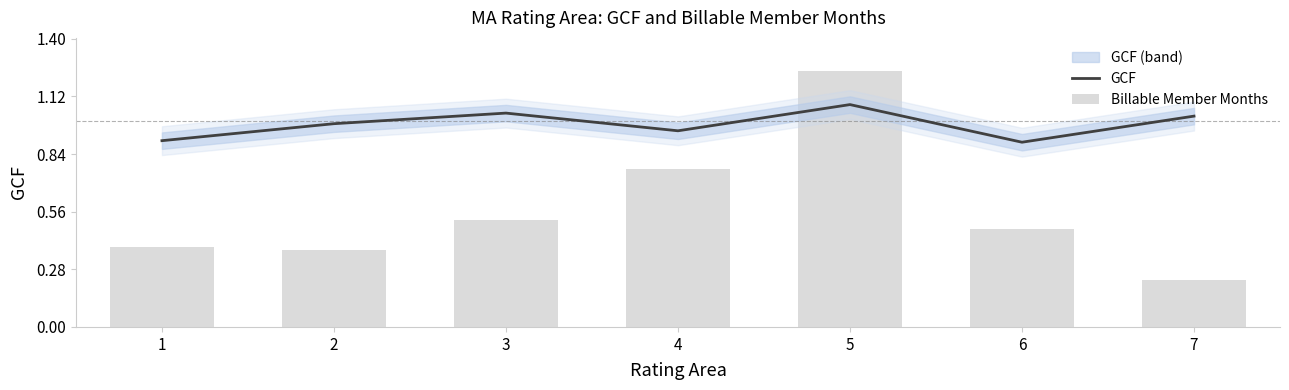

Does the chart contain stacked bars?

No